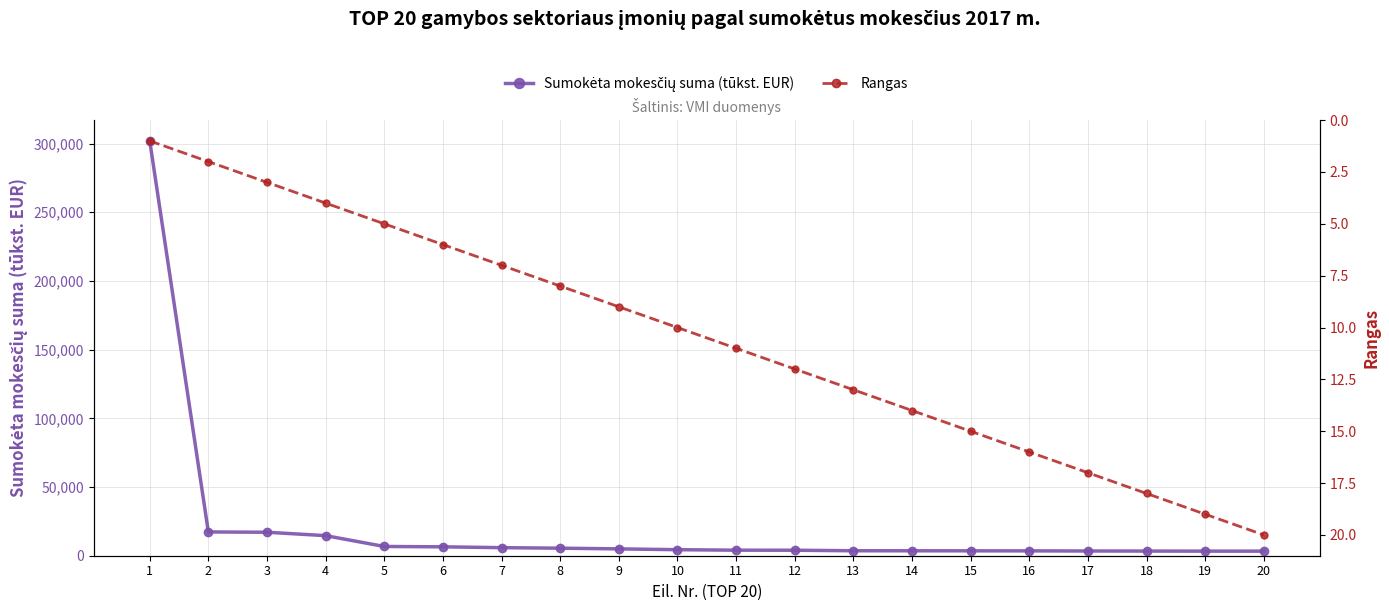

How many values in the Rangas series are below 11?

10